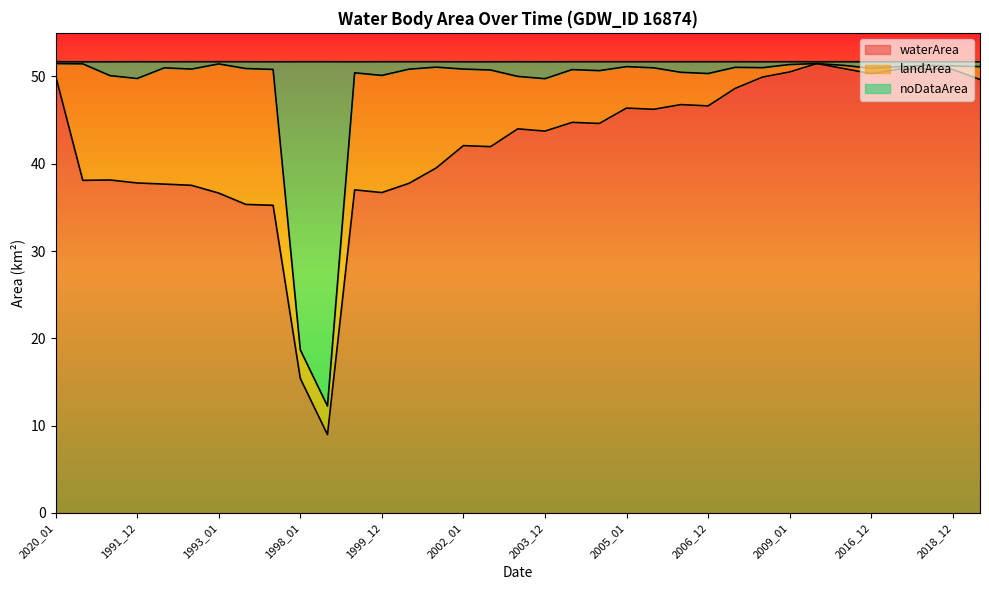

At which category does noDataArea reach its first local valley?

1991_12